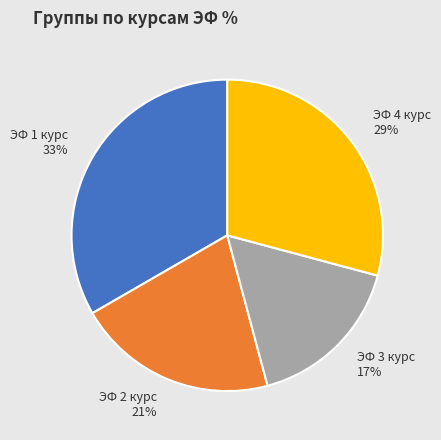

Is the sum of ЭФ 3 курс and ЭФ 4 курс greater than half?

No